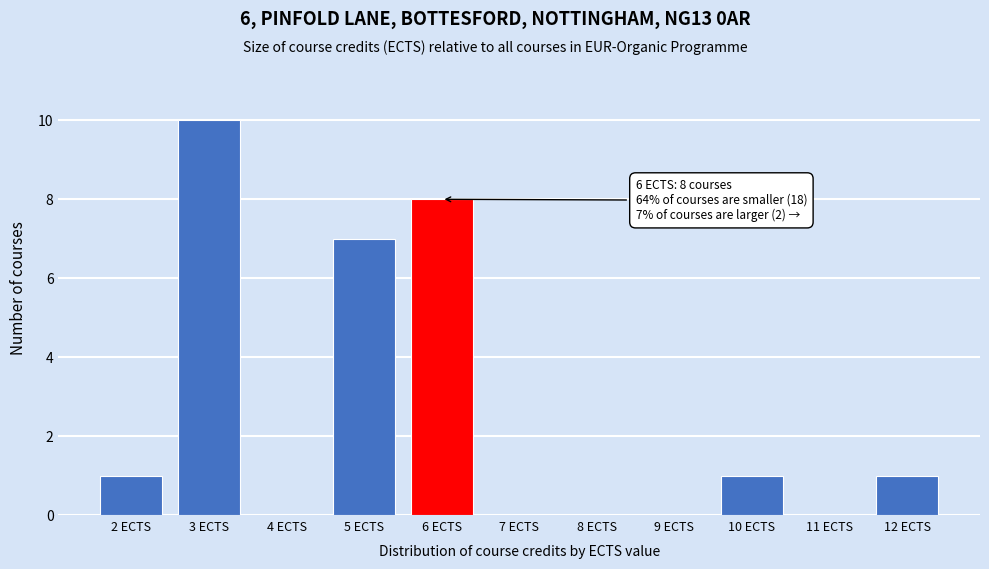

Which range on the x-axis has the tallest bar?

2.5 to 3.5